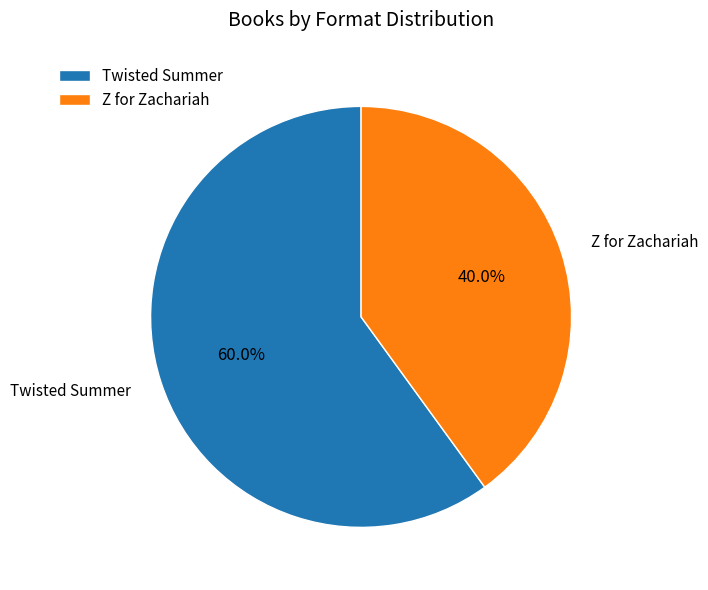

Count the number of slices in the pie.

2